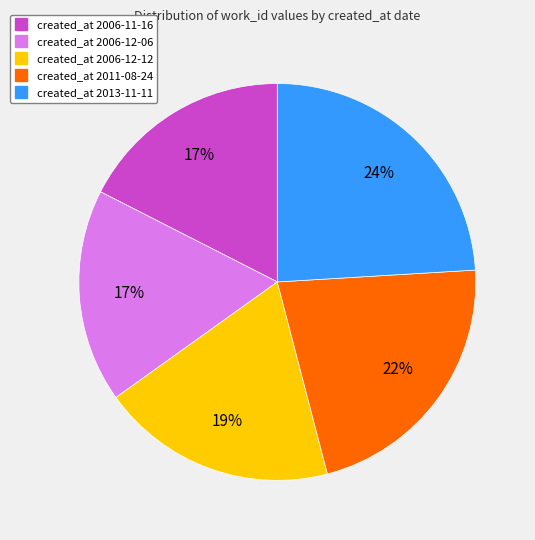

To the nearest percent, what is the average slice percentage?

20%